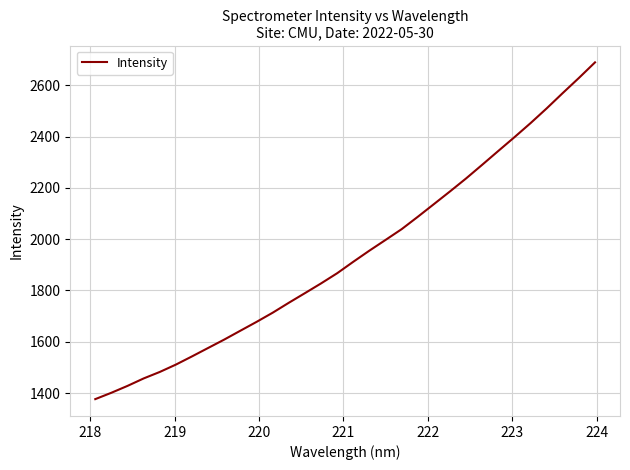

What is the maximum value shown in the chart?

2689.0